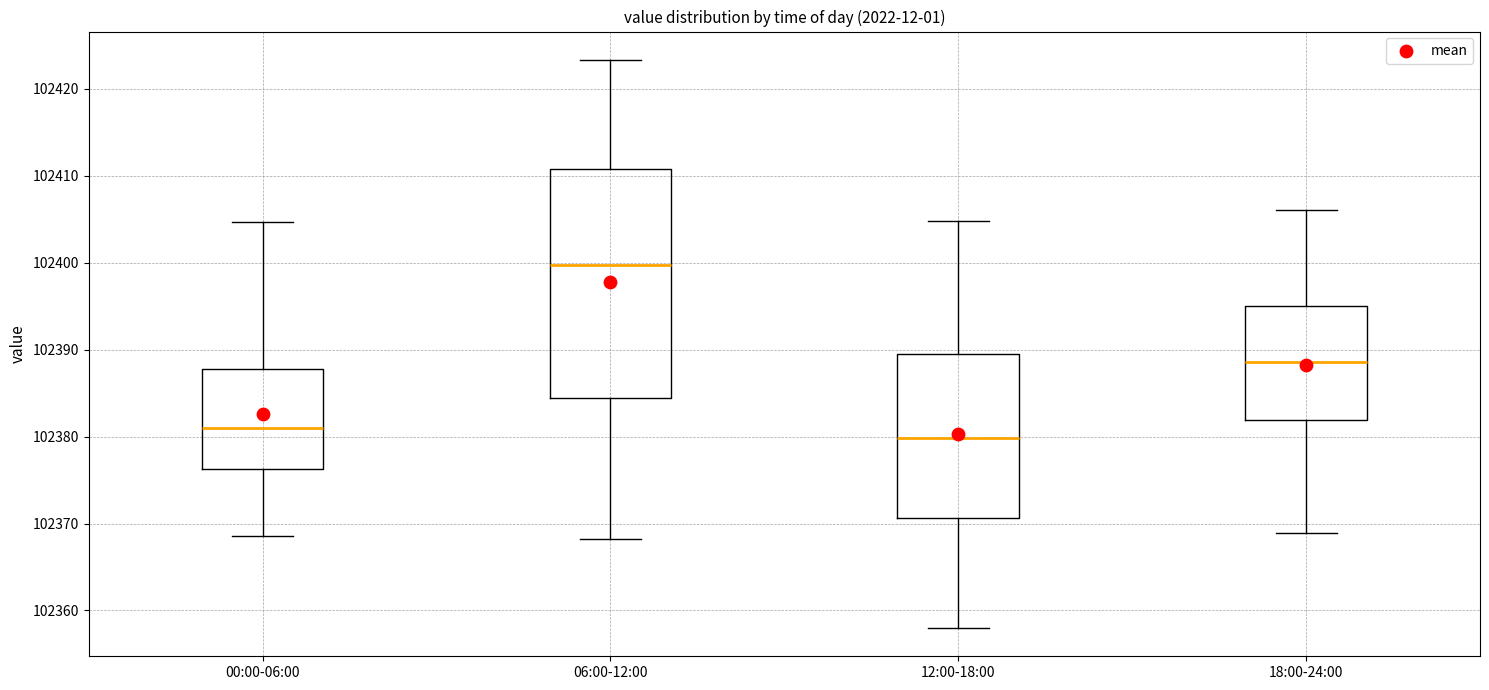

Which box is the tallest, from its lower edge to its upper edge?

06:00-12:00